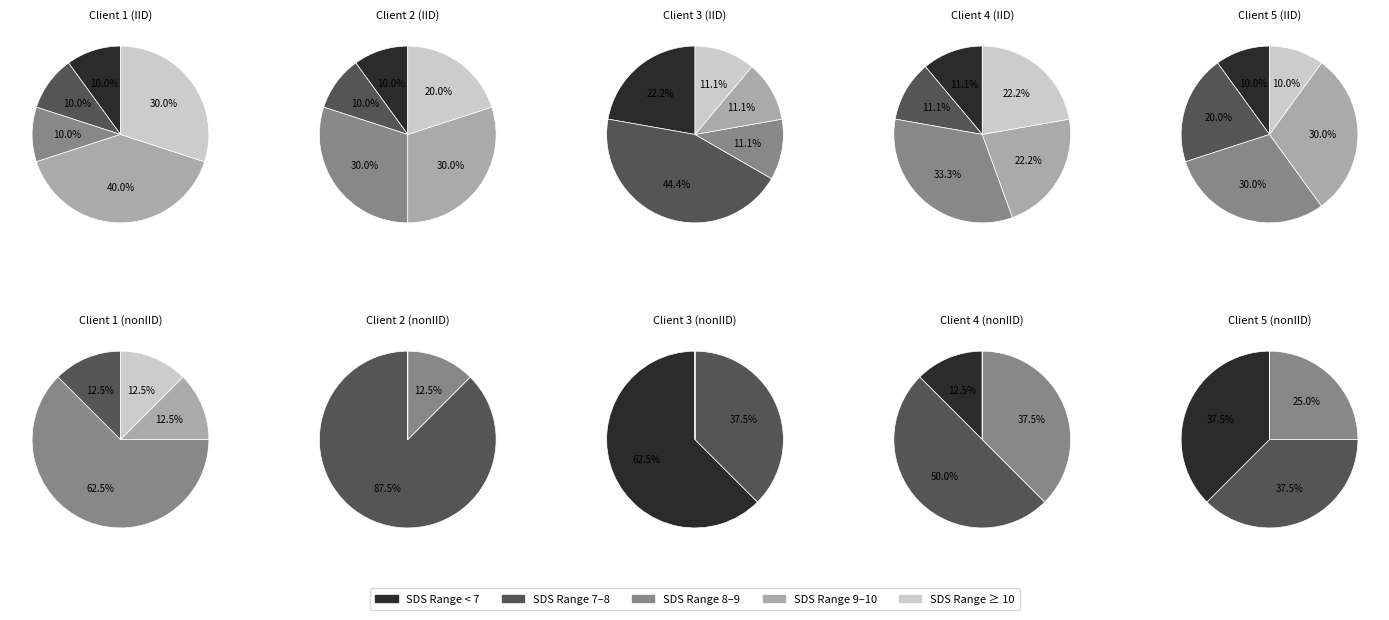

Does 20 represent more than half of the total?

No